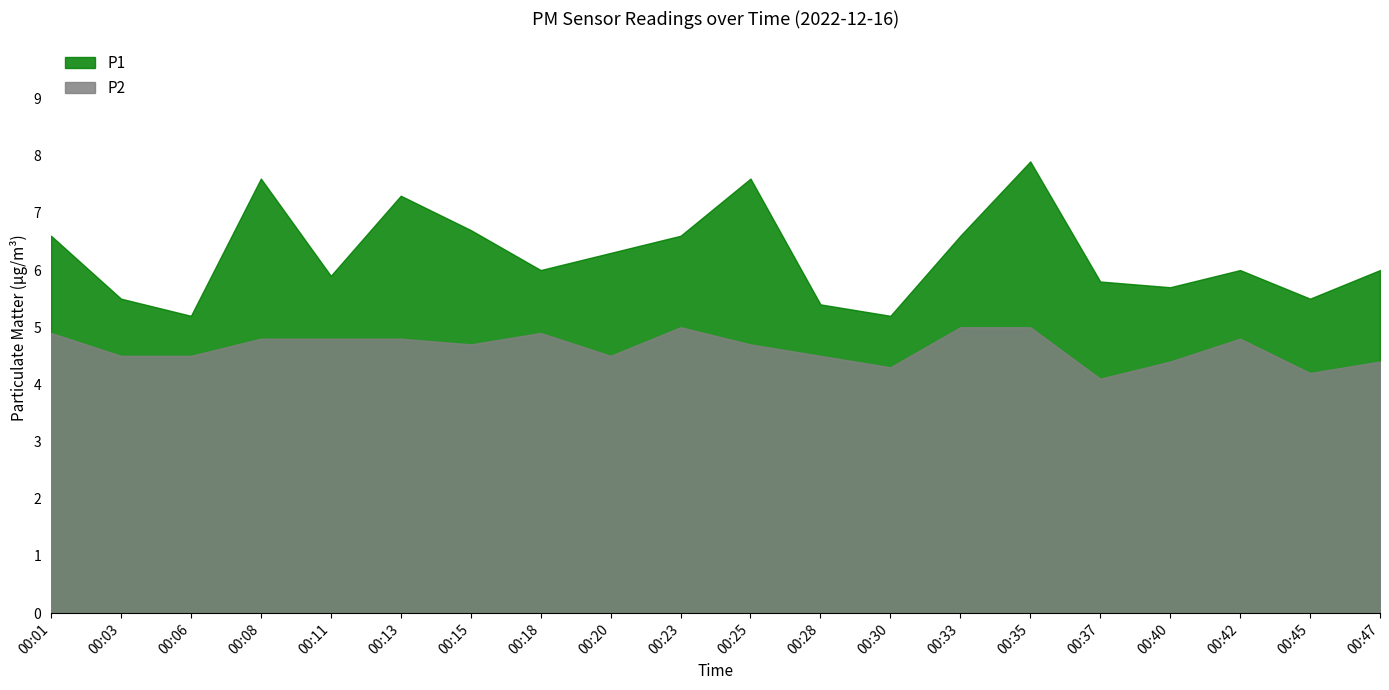

Is the value of P2 at 00:20 greater than the value of P1 at 00:35?

No